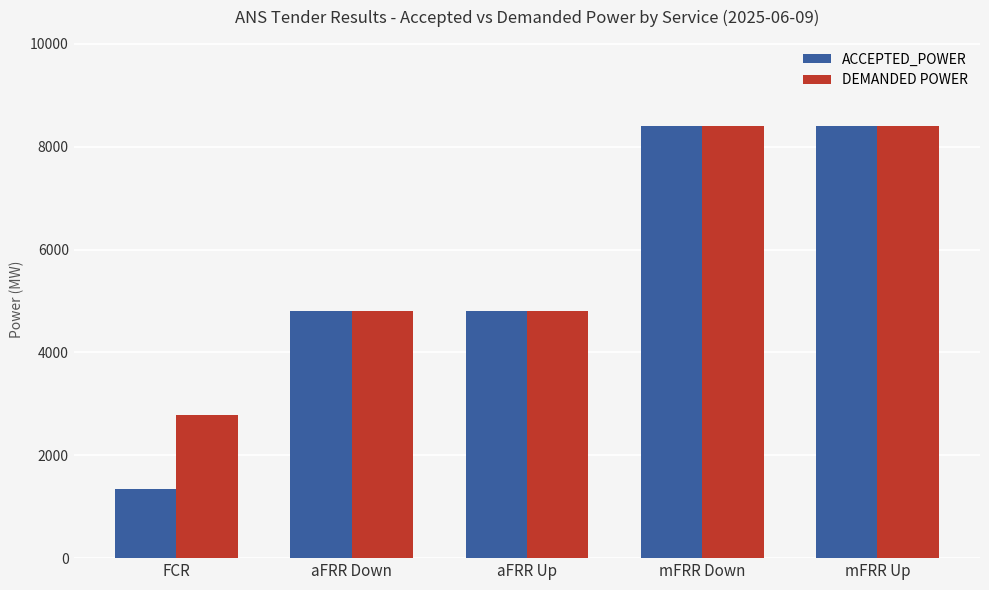

What is the label of the 5th bar from the right?

FCR